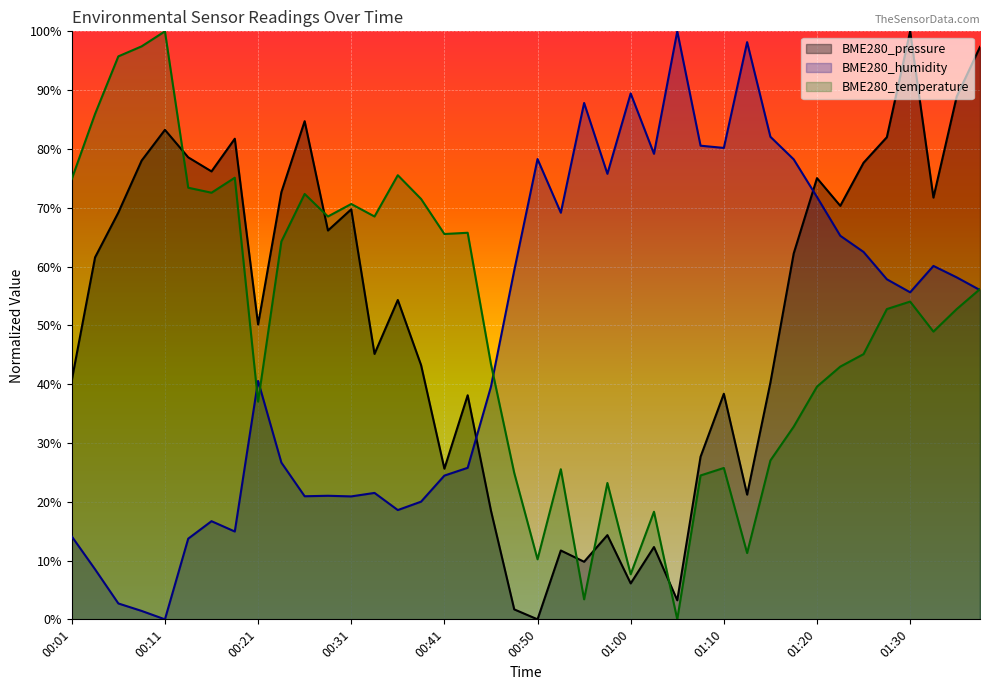

What is the total value across all series at 01:10?

144.3